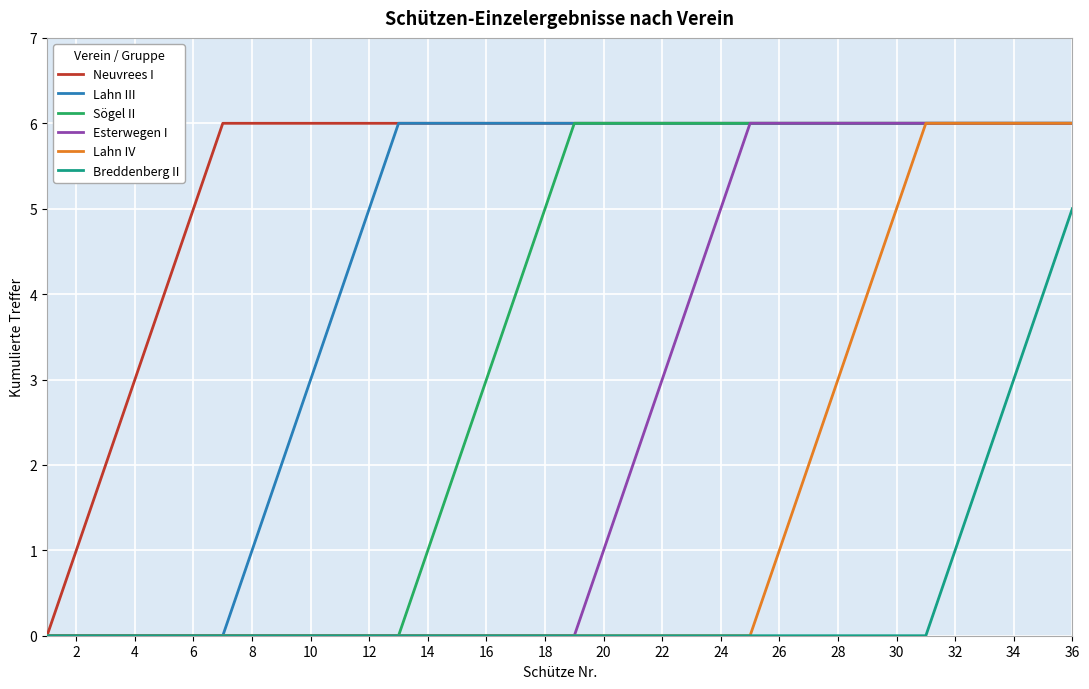

What is the maximum value shown in the chart?

6